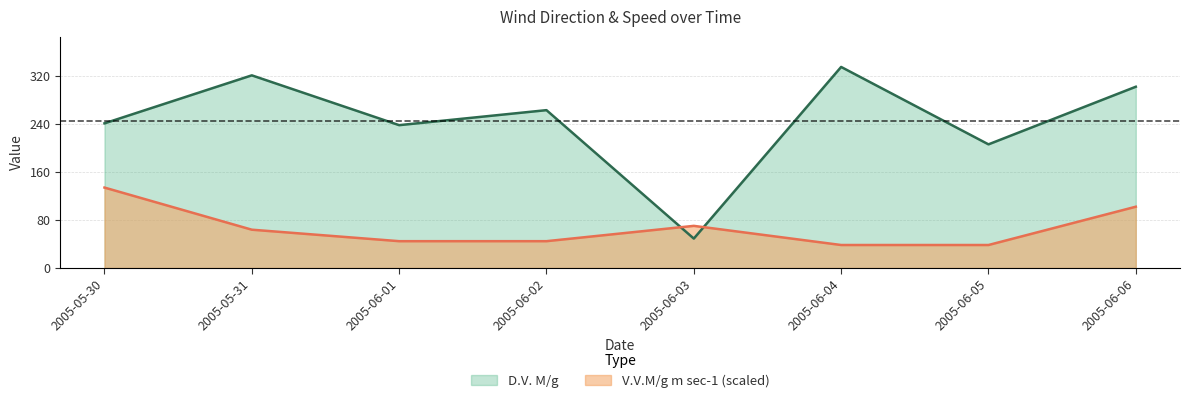

Reading right to left, list all the values displayed in this chart.

D.V. M/g: 302.0	206.0	335.0	49.0	263.0	238.0	321.0	241.0
V.V.M/g m sec-1: 102.1	38.3	38.3	70.2	44.7	44.7	63.8	134.0